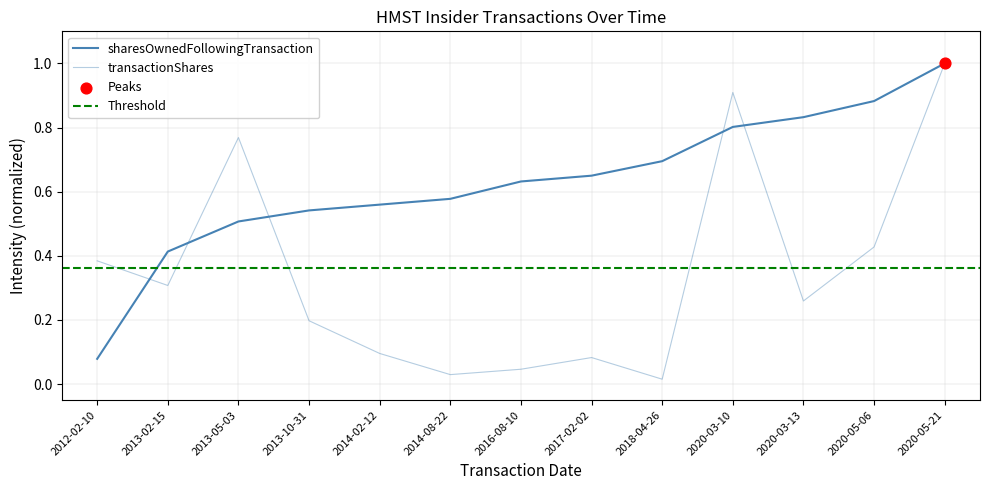

Is the value of sharesOwnedFollowingTransaction at 2014-08-22 greater than the value of transactionShares at 2020-03-10?

No